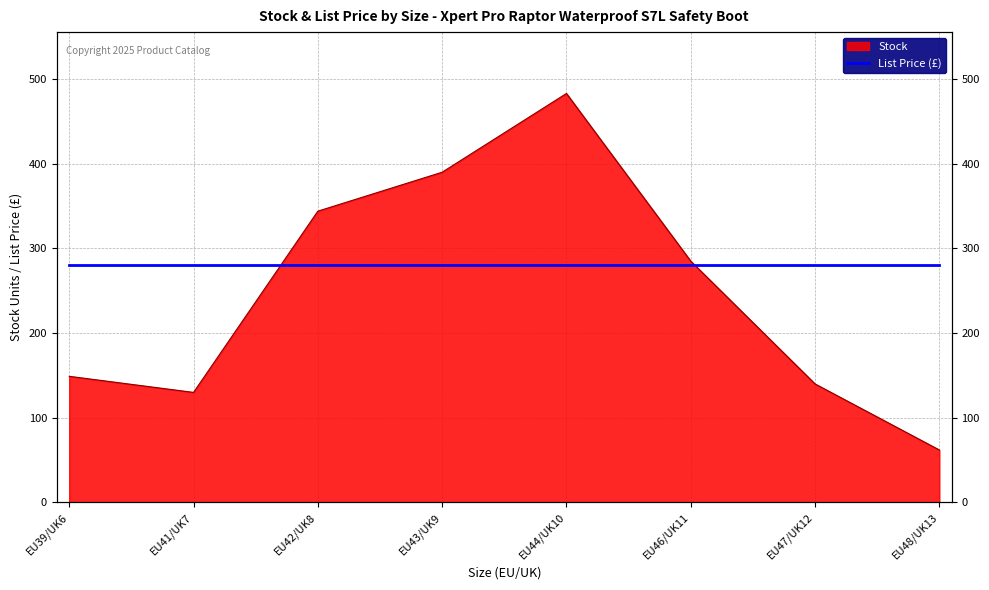

What is the maximum value shown in the chart?

483